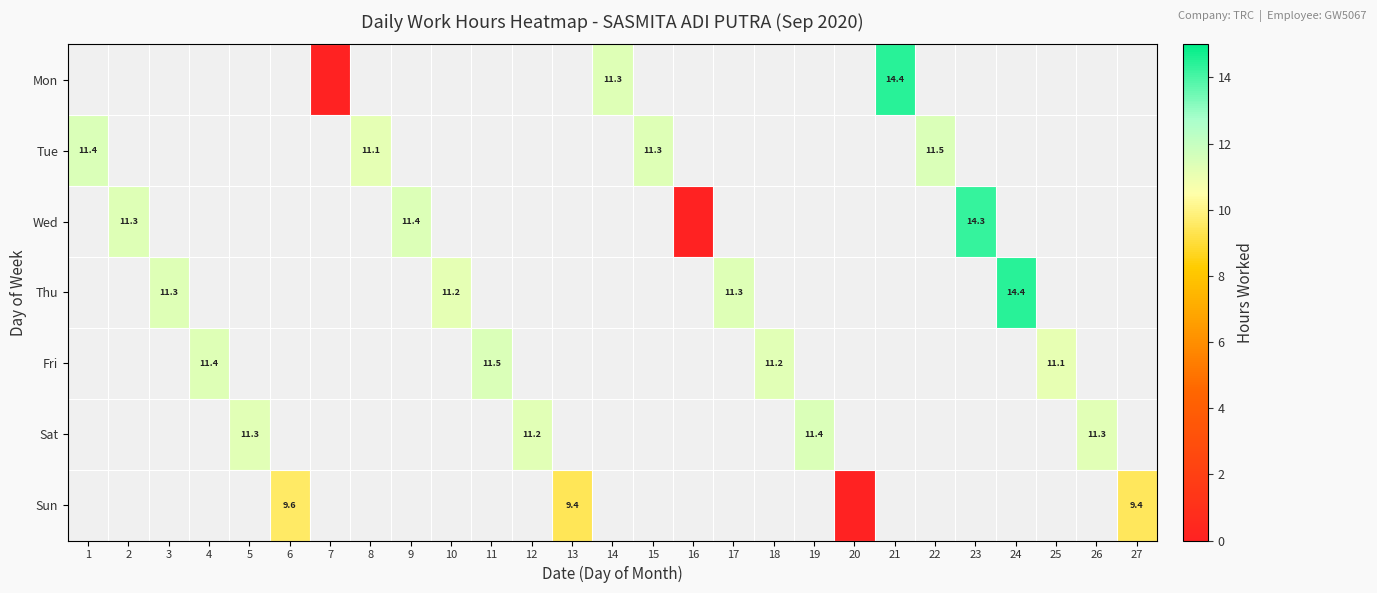

The Tue series shows 11.1 at 8. True or false?

True